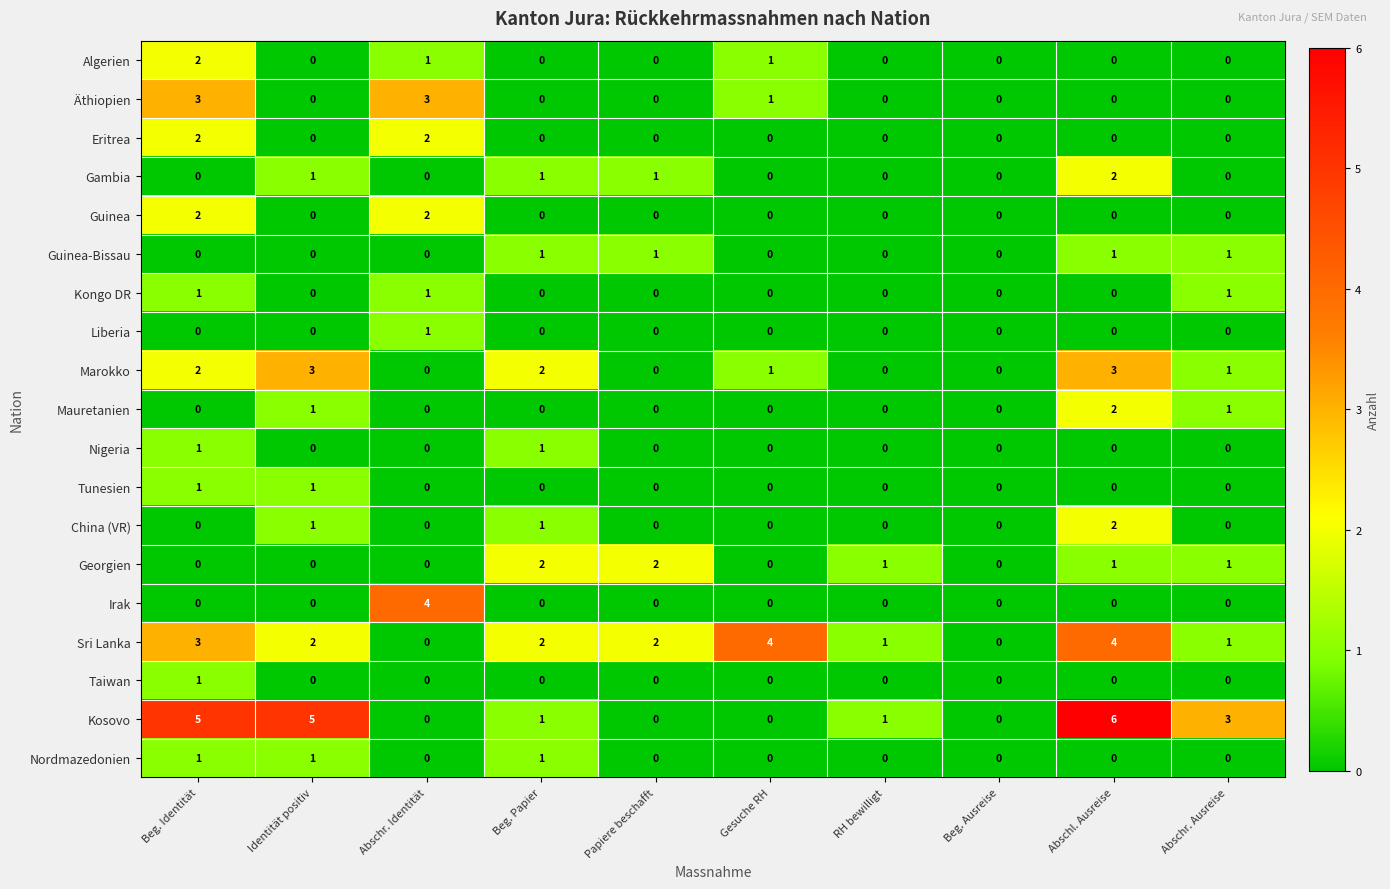

Which category has the highest value across all series?

Abschl. Ausreise